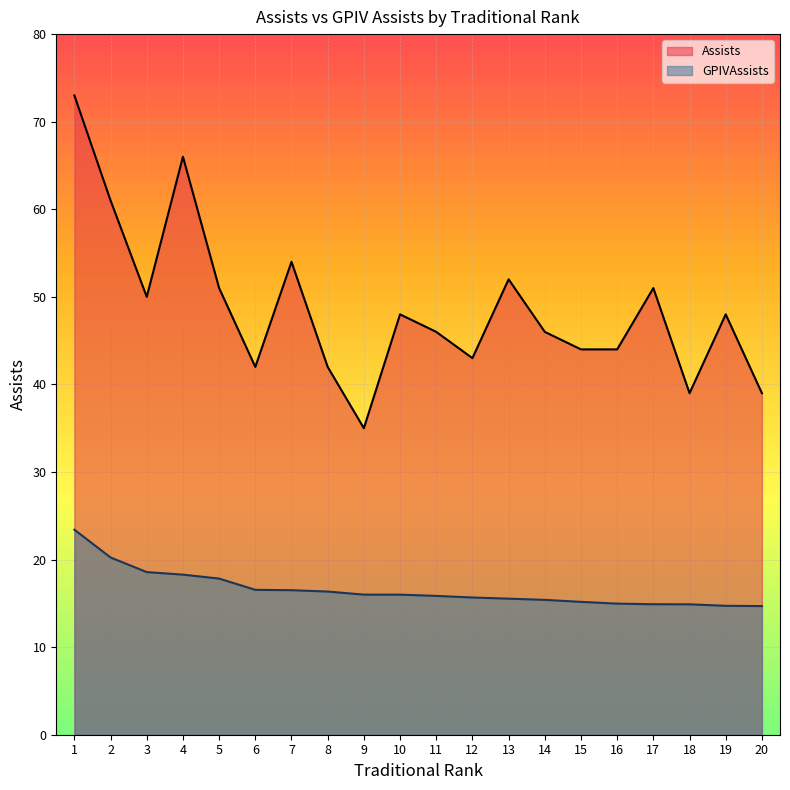

What is the difference between the maximum and minimum values in the GPIVAssists series?

8.7